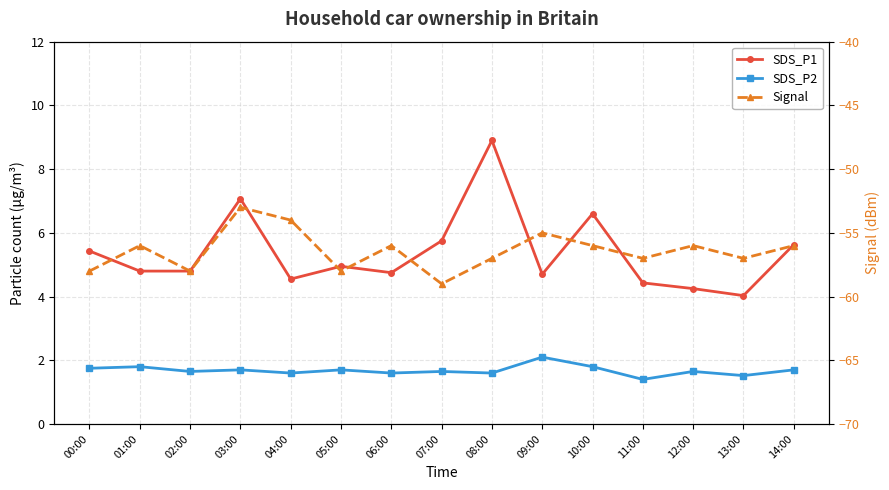

At which label does SDS_P1 reach its minimum?

13:00